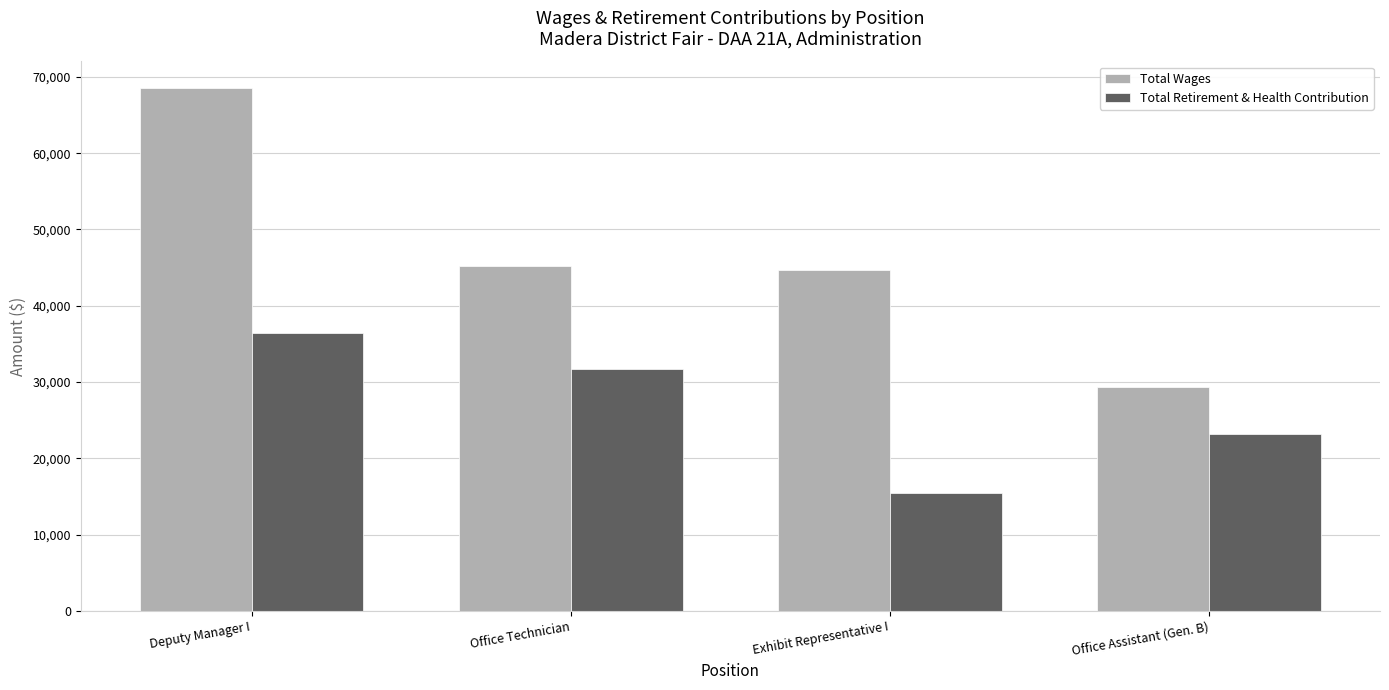

What is the sum of the Total Retirement & Health Contribution values at Exhibit Representative I and Deputy Manager I?

51860